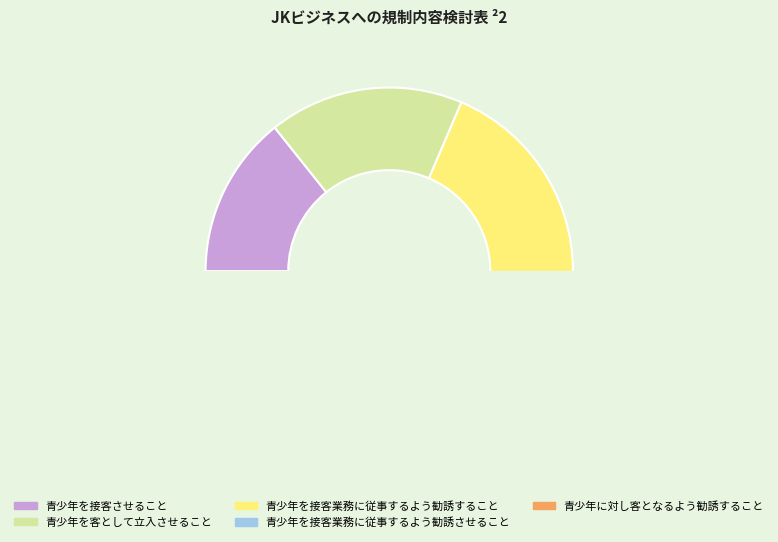

Do 青少年に対し客となるよう勧誘すること and 青少年を客として立入させること together represent more than half of the pie?

No